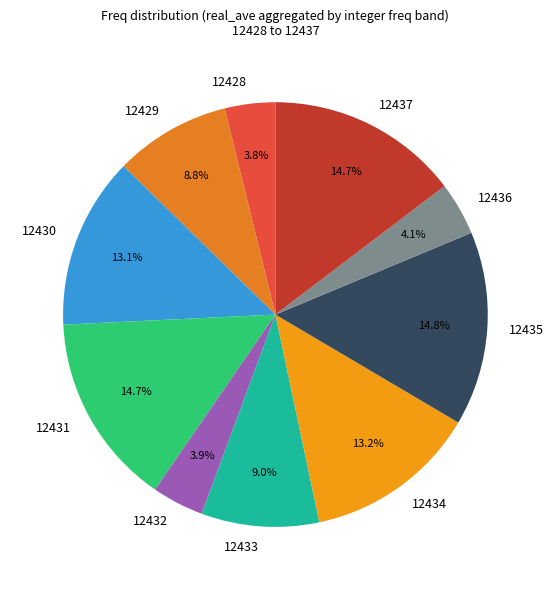

How many slices are in this pie chart?

10